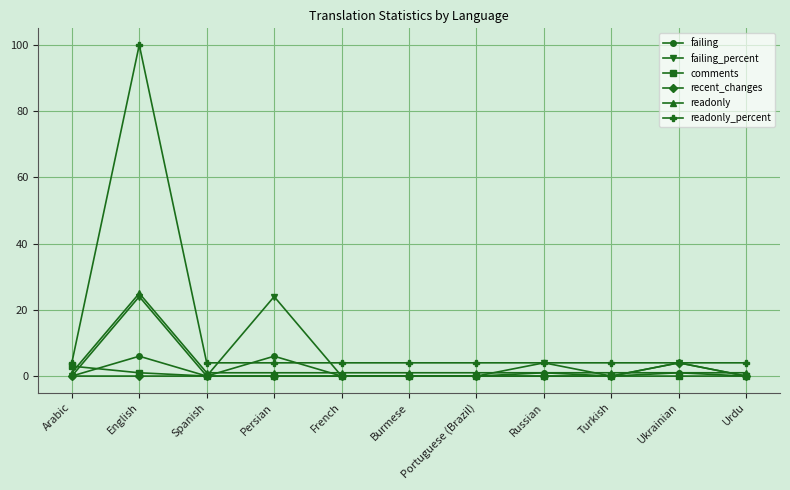

True or false: readonly_percent and readonly cross at least once.

False